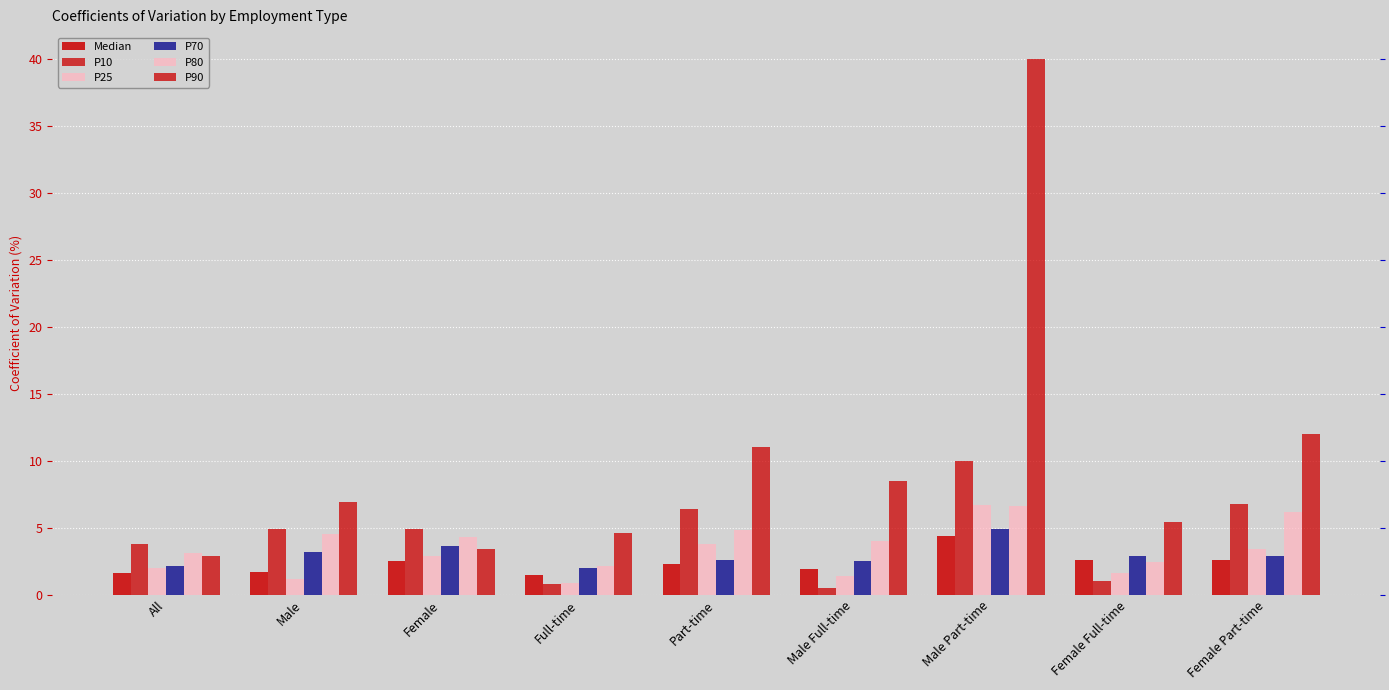

Rank the categories by P70 value from lowest to highest.

Full-time, All, Male Full-time, Part-time, Female Full-time, Female Part-time, Male, Female, Male Part-time